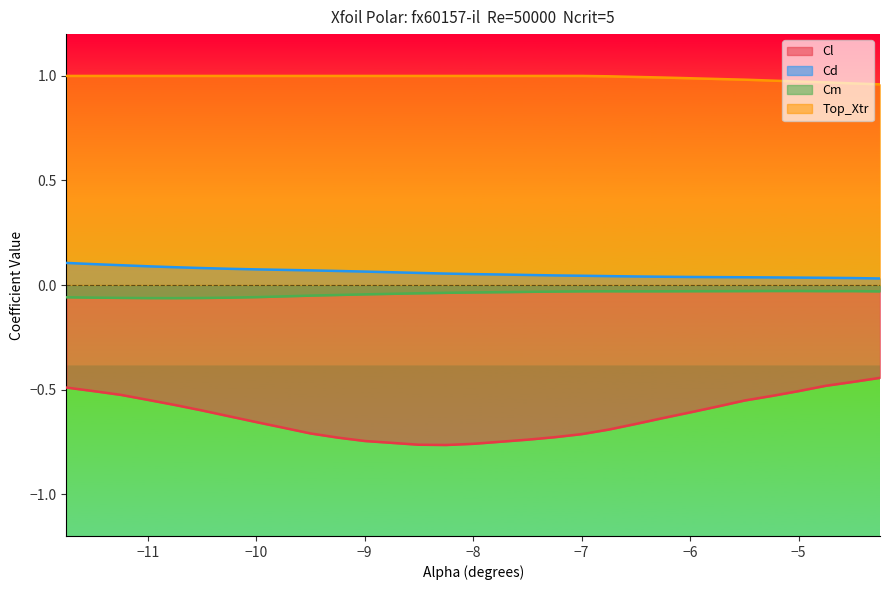

What is the label of the 19th point from the right?

-9.0